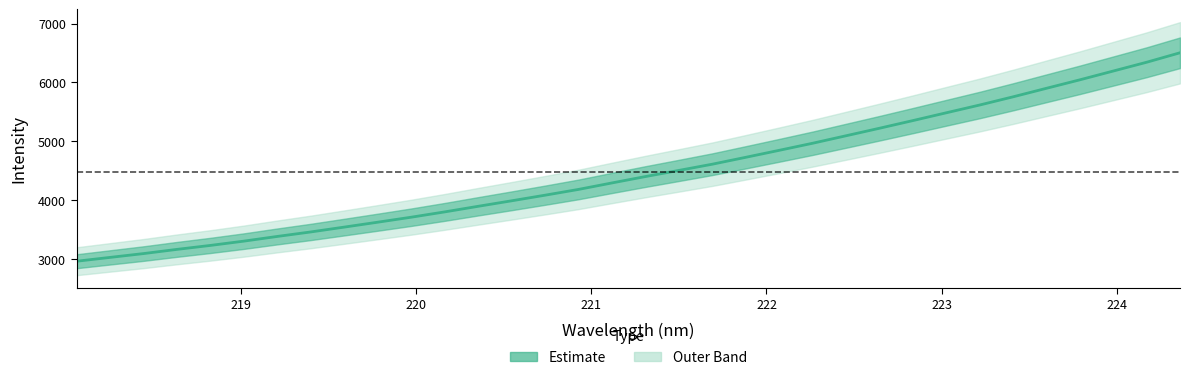

Which has a higher value, 223.9802 or 219.589?

223.9802